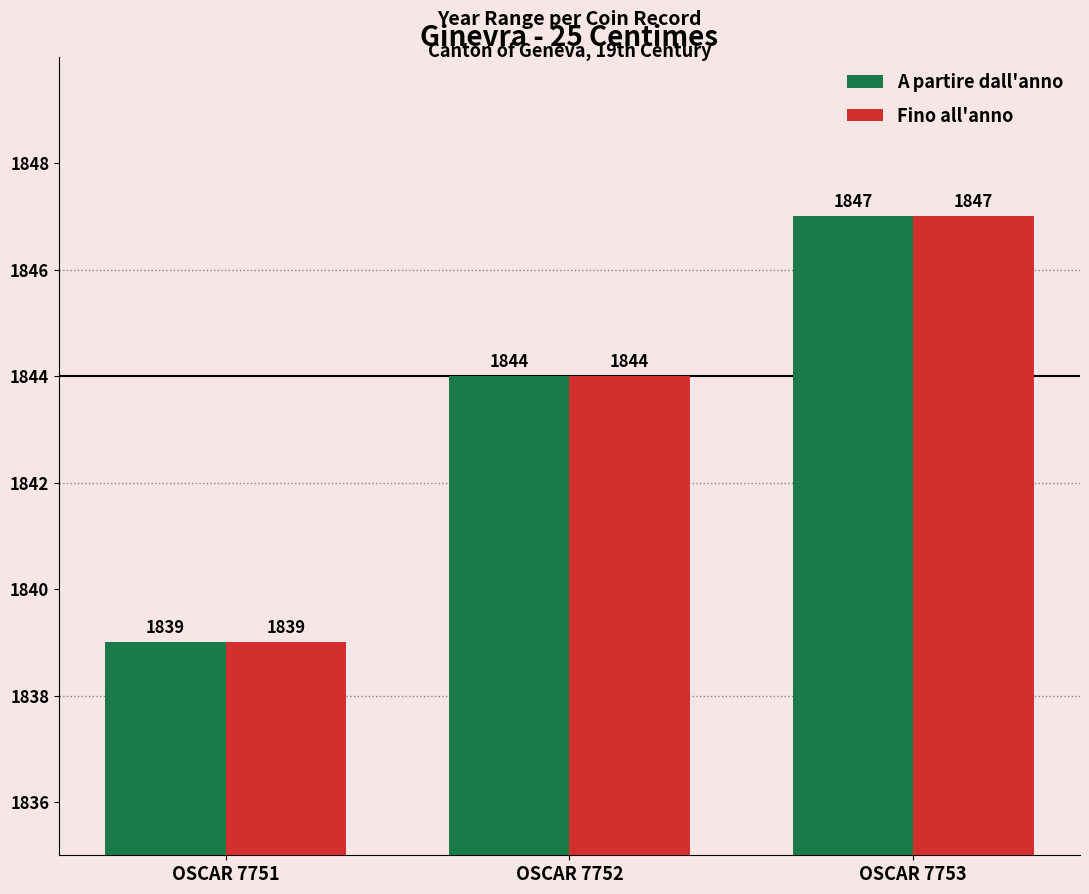

List the labels in order of Fino all'anno value, smallest first.

OSCAR 7751, OSCAR 7752, OSCAR 7753